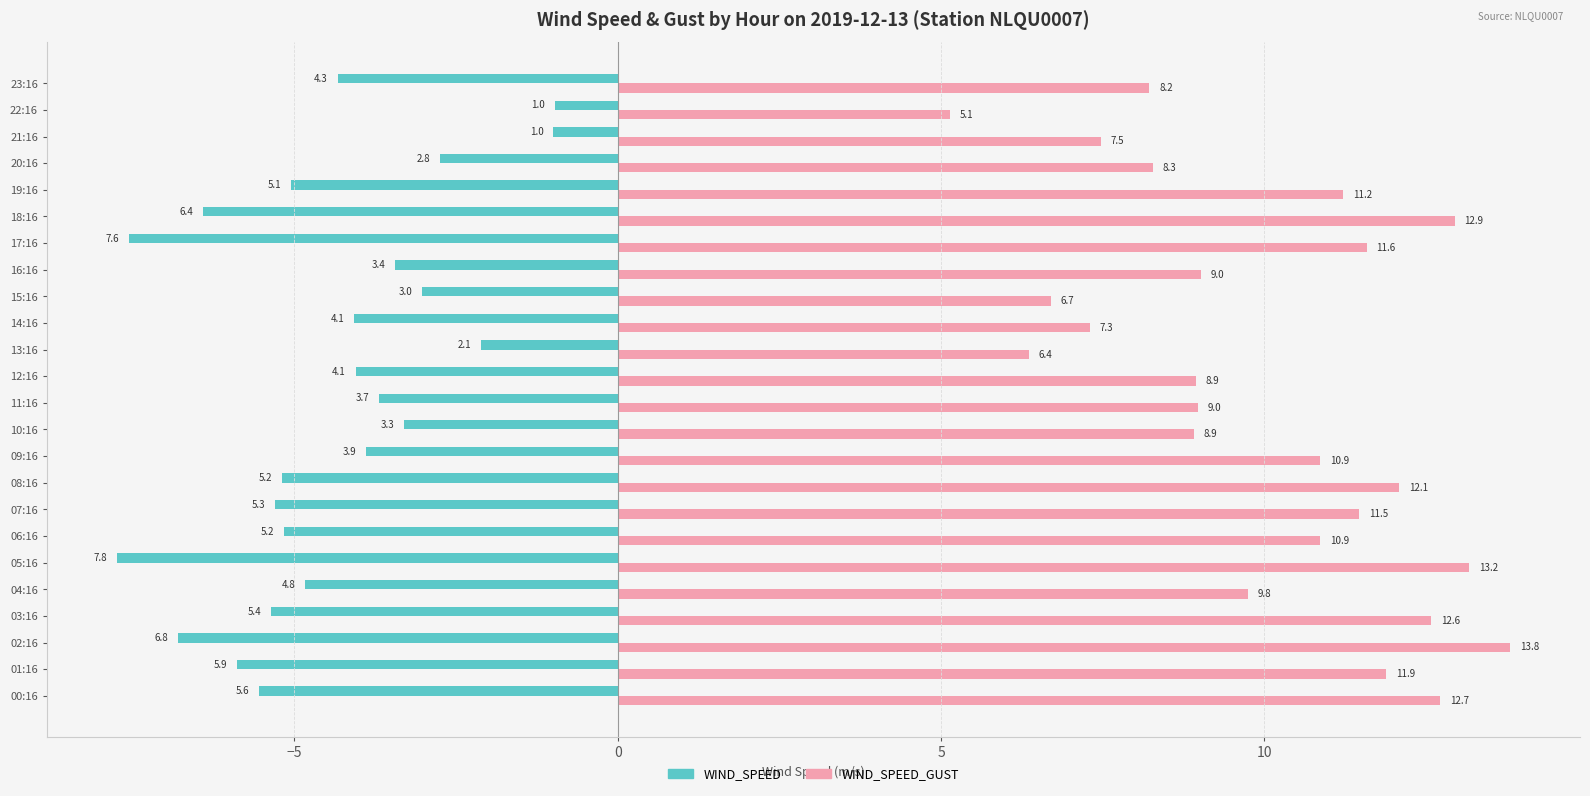

Is the value of WIND_SPEED at 21:16 greater than the value of WIND_SPEED_GUST at 07:16?

No